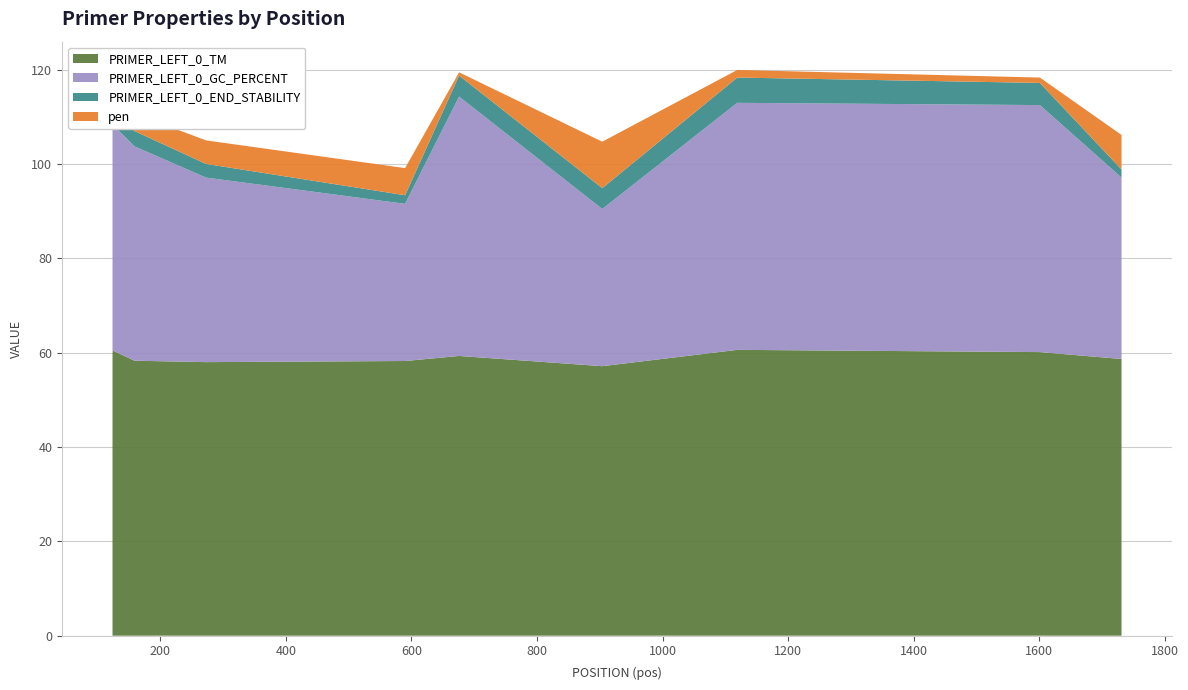

Reading right to left, list all the values displayed in this chart.

PRIMER_LEFT_0_TM: 1731=58.7	1601=60.1	1119=60.6	904=57.1	676=59.3	590=58.2	273=58.0	159=58.3	125=60.4	124=59.9
PRIMER_LEFT_0_GC_PERCENT: 1731=38.5	1601=52.4	1119=52.4	904=33.3	676=55.0	590=33.3	273=39.1	159=45.5	125=47.8	124=50.0
PRIMER_LEFT_0_END_STABILITY: 1731=1.7	1601=4.7	1119=5.4	904=4.4	676=4.5	590=1.8	273=2.9	159=3.2	125=2.2	124=3.3
pen: 1731=7.3	1601=1.1	1119=1.6	904=9.9	676=0.7	590=5.8	273=5.0	159=3.7	125=3.4	124=2.1